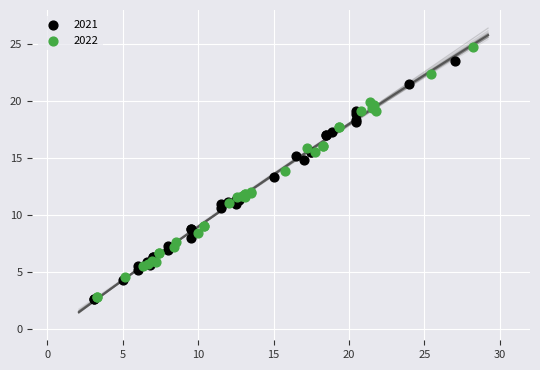

Which series contains the highest Y value?

2022